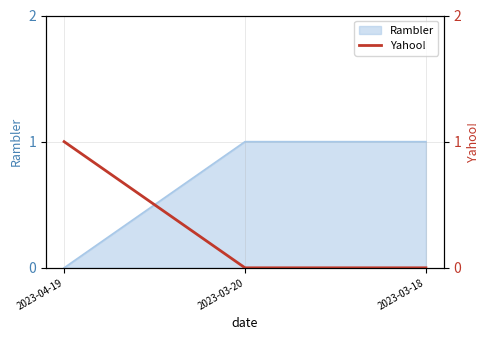

What is the label of the 1st point from the right?

2023-03-18